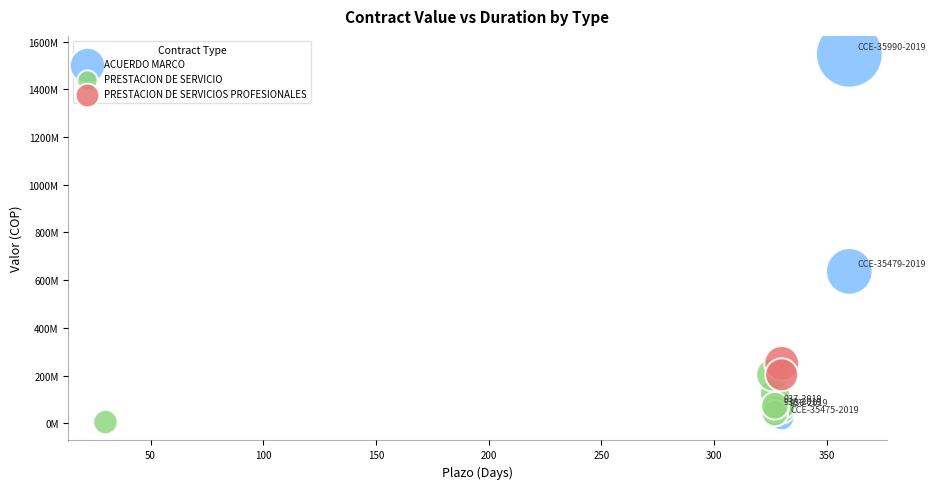

What are all the series names shown in the legend?

ACUERDO MARCO, PRESTACION DE SERVICIO, PRESTACION DE SERVICIOS PROFESIONALES